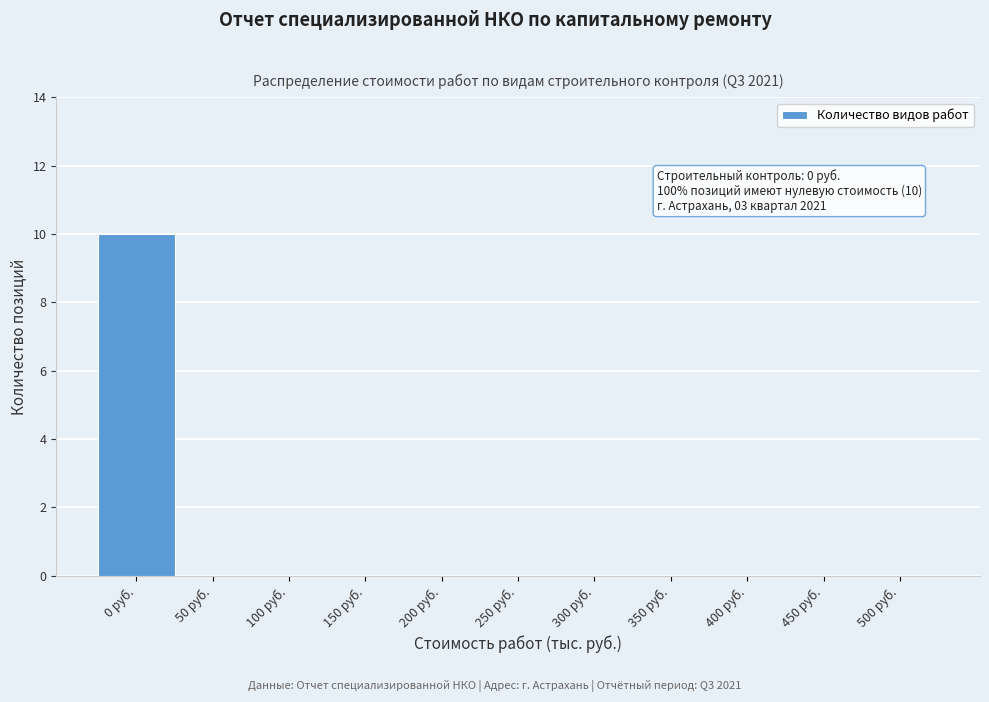

Reading right to left, list all the values displayed in this chart.

500 руб.=0	450 руб.=0	400 руб.=0	350 руб.=0	300 руб.=0	250 руб.=0	200 руб.=0	150 руб.=0	100 руб.=0	50 руб.=0	0 руб.=10